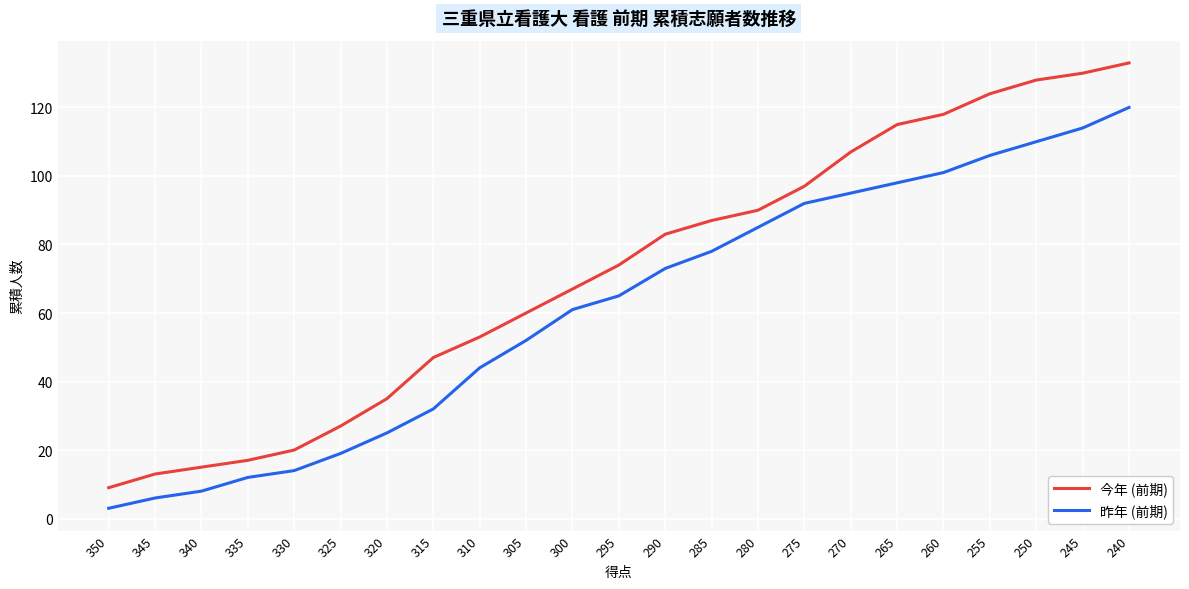

True or false: 今年 (前期) and 昨年 (前期) intersect in this chart.

False